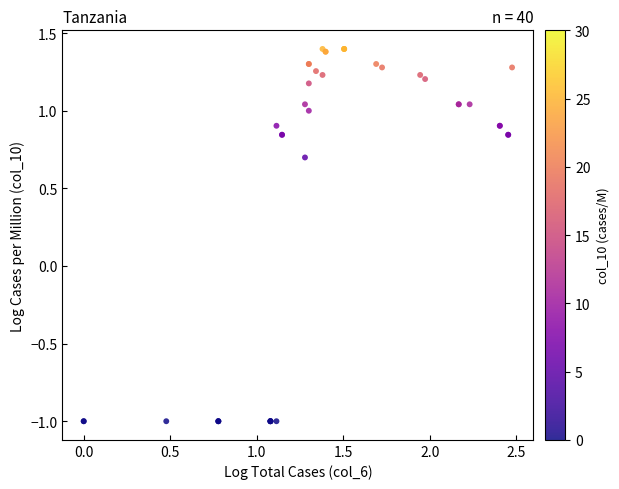

What Y value in the scatter plot is closest to 0?

0.7